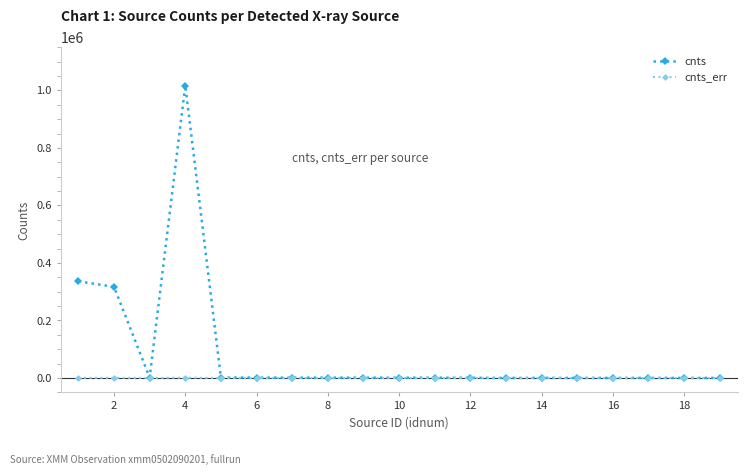

True or false: cnts has more than 1 points higher than both neighbors.

True